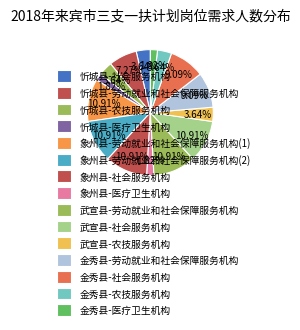

Rank the categories by value from lowest to highest.

忻城县-医疗卫生机构, 象州县-医疗卫生机构, 金秀县-医疗卫生机构, 忻城县-社会服务机构, 忻城县-农技服务机构, 武宣县-农技服务机构, 金秀县-农技服务机构, 忻城县-劳动就业和社会保障服务机构, 金秀县-劳动就业和社会保障服务机构, 金秀县-社会服务机构, 象州县-劳动就业和社会保障服务机构(1), 象州县-劳动就业和社会保障服务机构(2), 象州县-社会服务机构, 武宣县-劳动就业和社会保障服务机构, 武宣县-社会服务机构